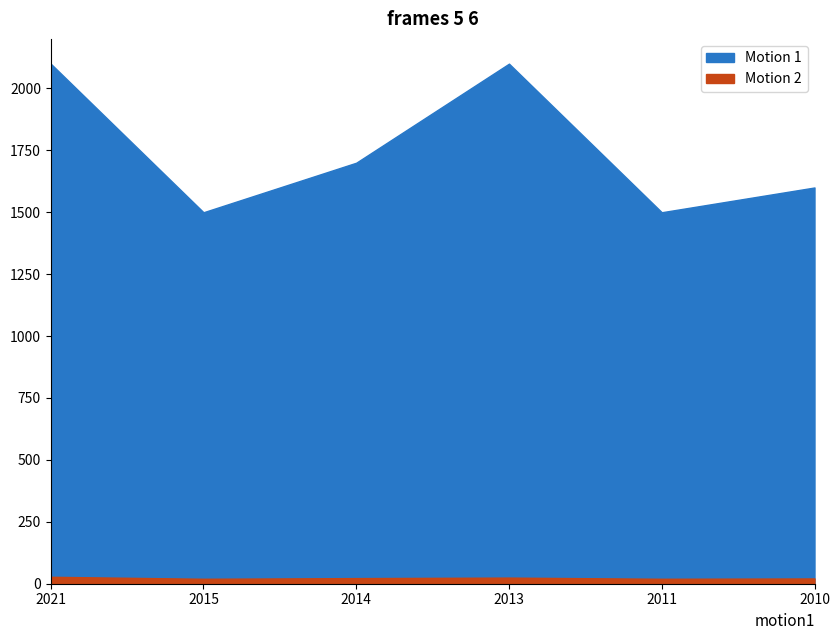

What is the difference between the second highest and minimum values in the Motion 1 series?

600.0